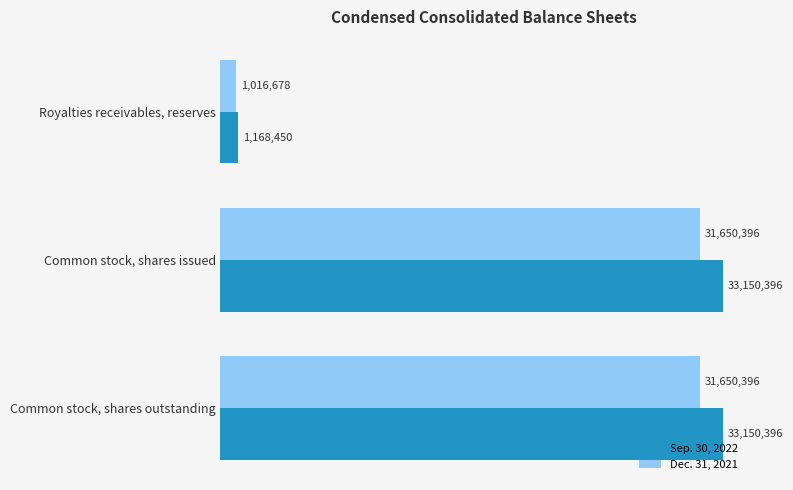

What is the value of the Dec. 31, 2021 bar at the 2nd from the left?

31650396